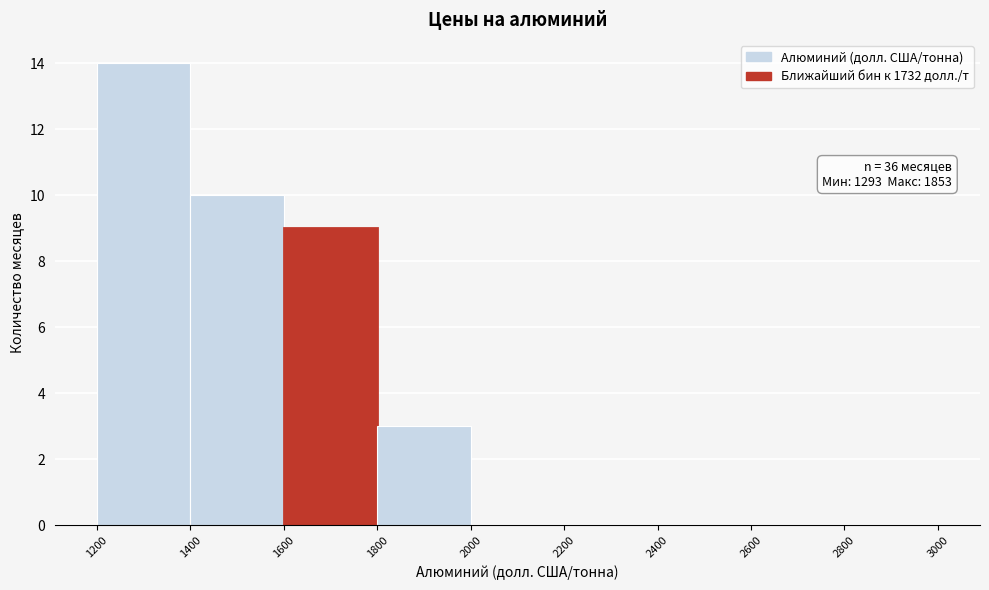

Which range on the x-axis has the tallest bar?

1200 to 1400